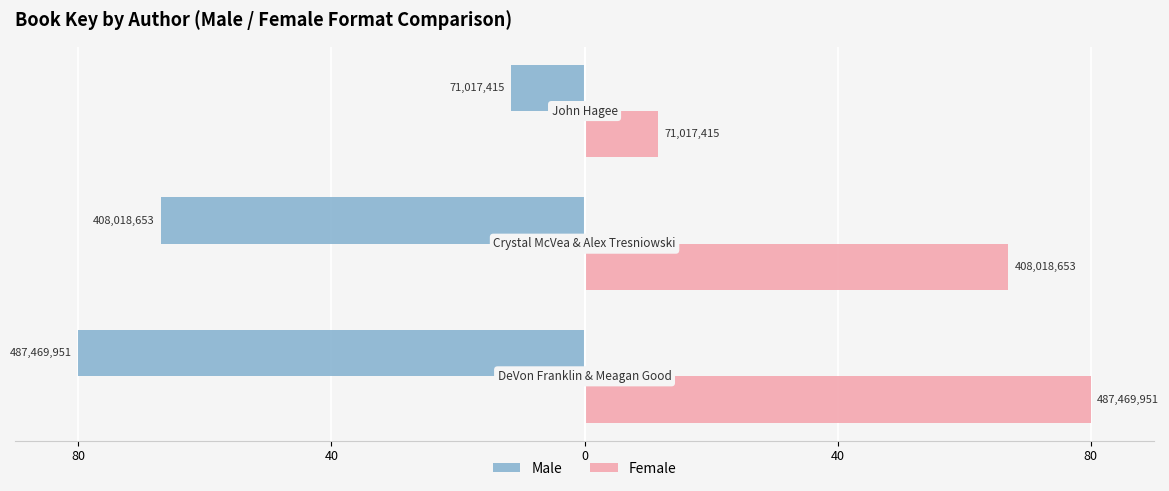

What is the average value of the Female series?

52.9